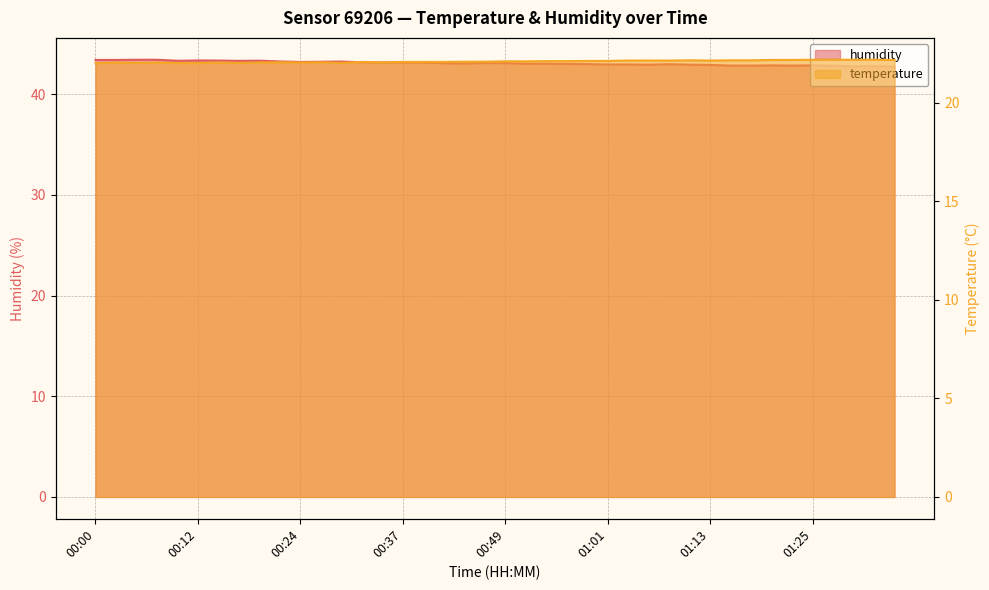

What is the sum of the temperature values at 00:22 and 00:29?

44.0